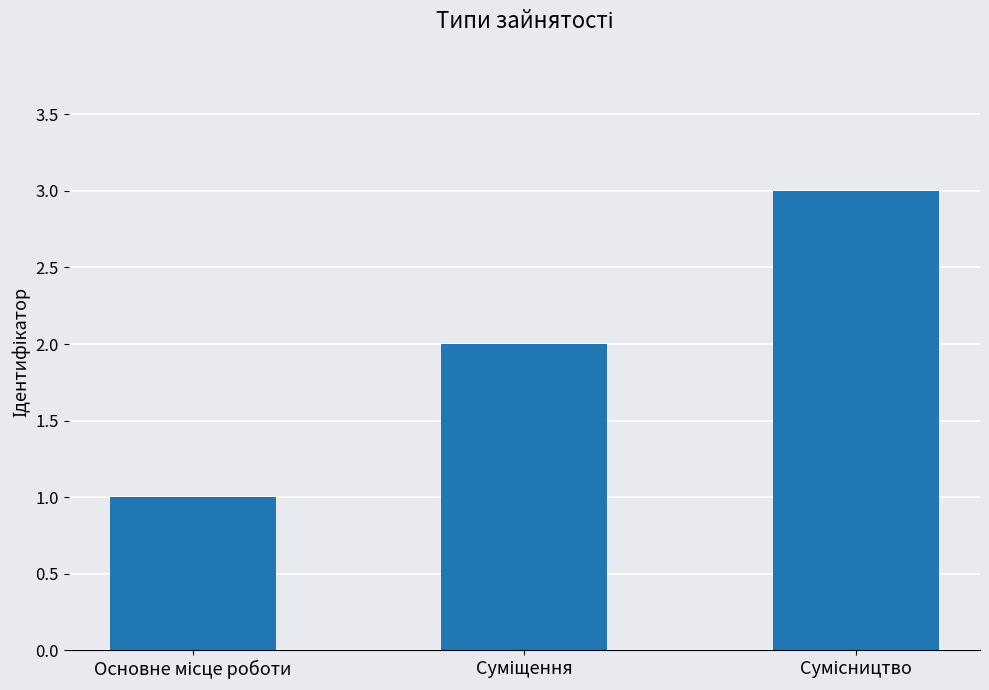

What is the maximum value shown in the chart?

3